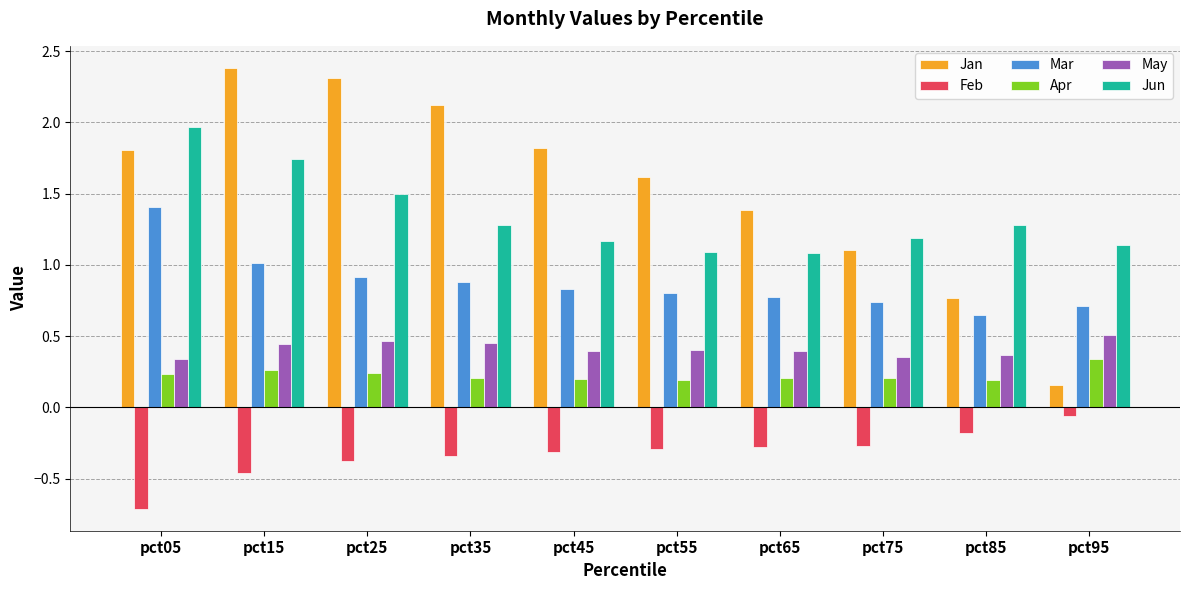

Rank the series at pct95 from lowest to highest value.

Feb, Jan, Apr, May, Mar, Jun